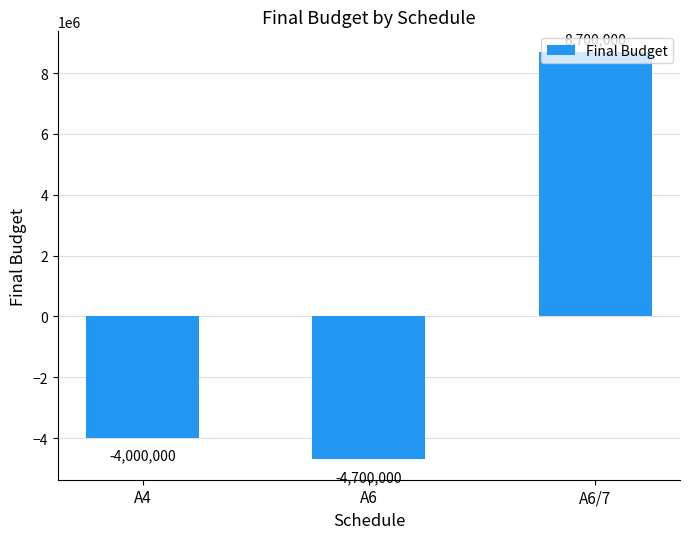

The chart shows a value of 15556544 at A6/7. True or false?

False